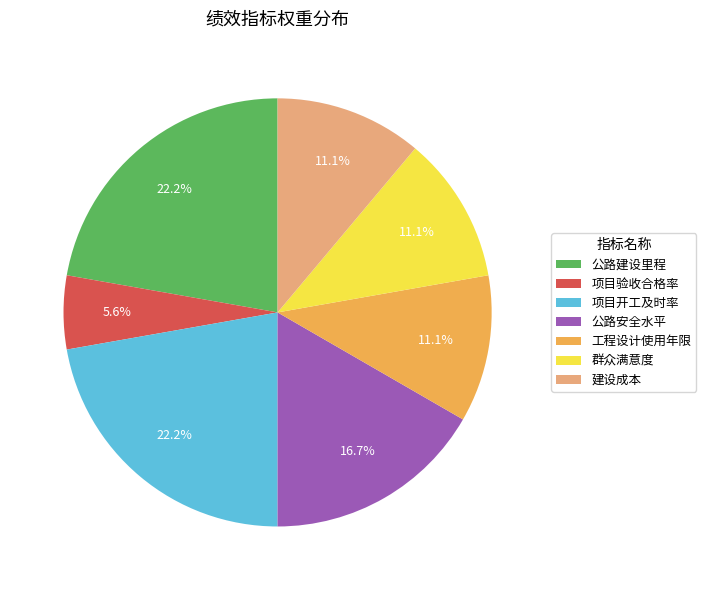

Is it true that 公路建设里程 is 11% of the pie?

False